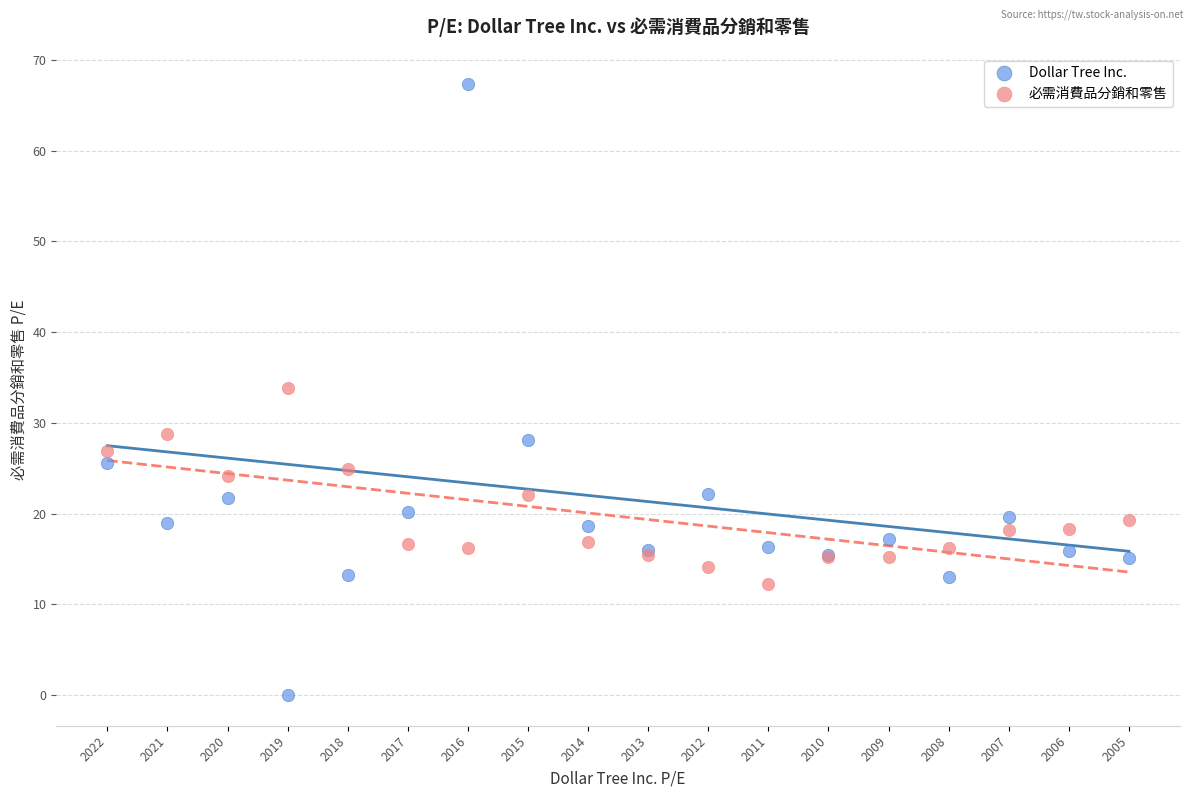

Across all series, what Y value is closest to 33?

33.9